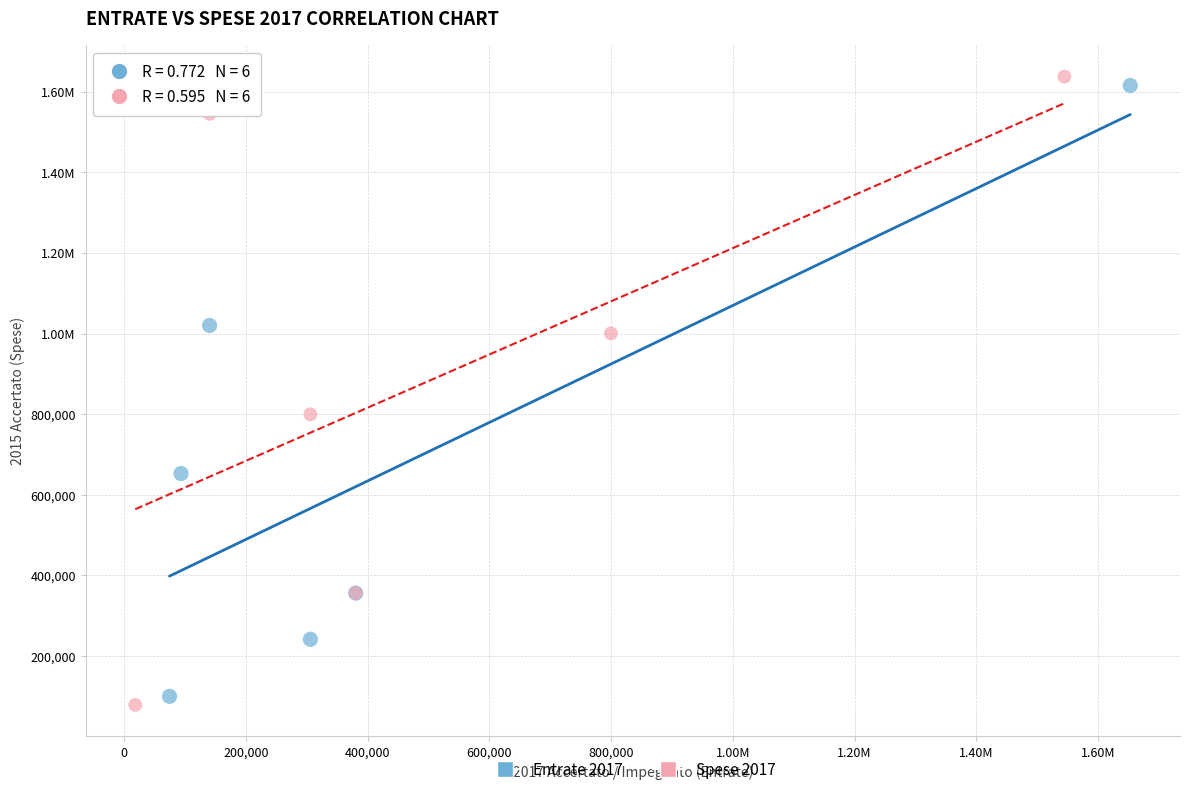

What are all the series names shown in the legend?

Entrate 2017, Spese 2017